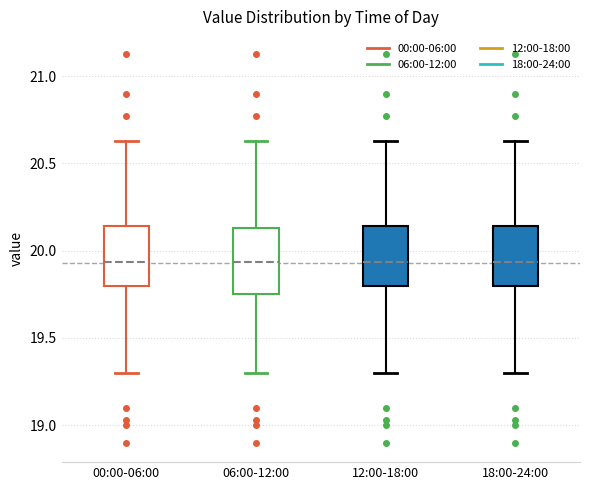

Where is the upper edge of the box for 06:00-12:00 on the y-axis? The values are not printed on the chart, so give them approximately, as read against the axis.

20.15